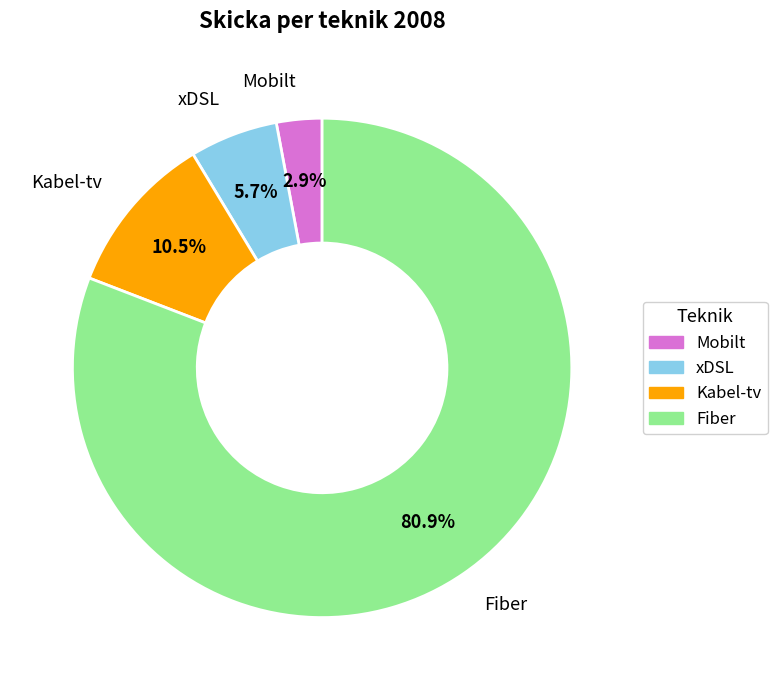

Is there a majority slice in this chart?

Yes